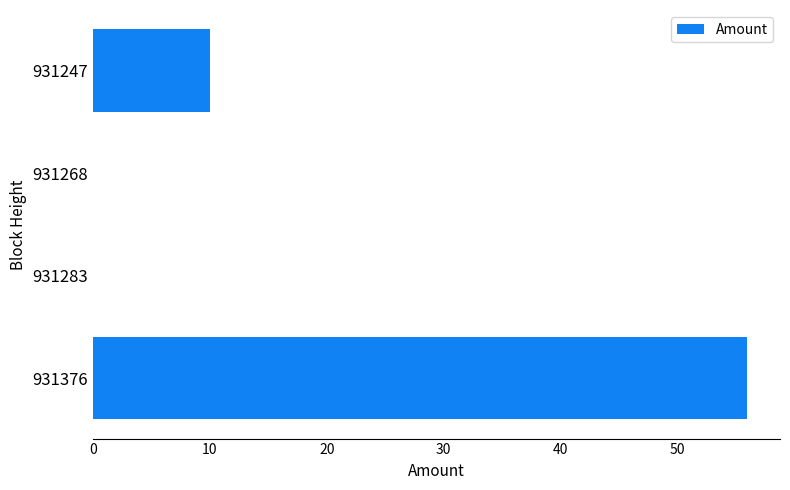

What is the sum of all values?

66